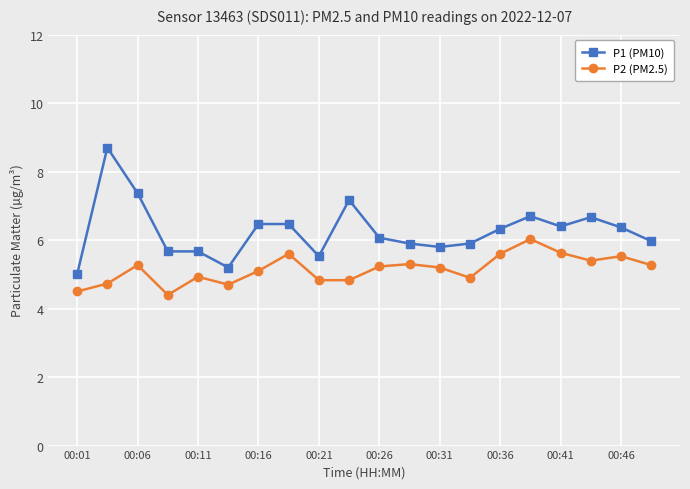

What are all the series names shown in the legend?

P1 (PM10), P2 (PM2.5)